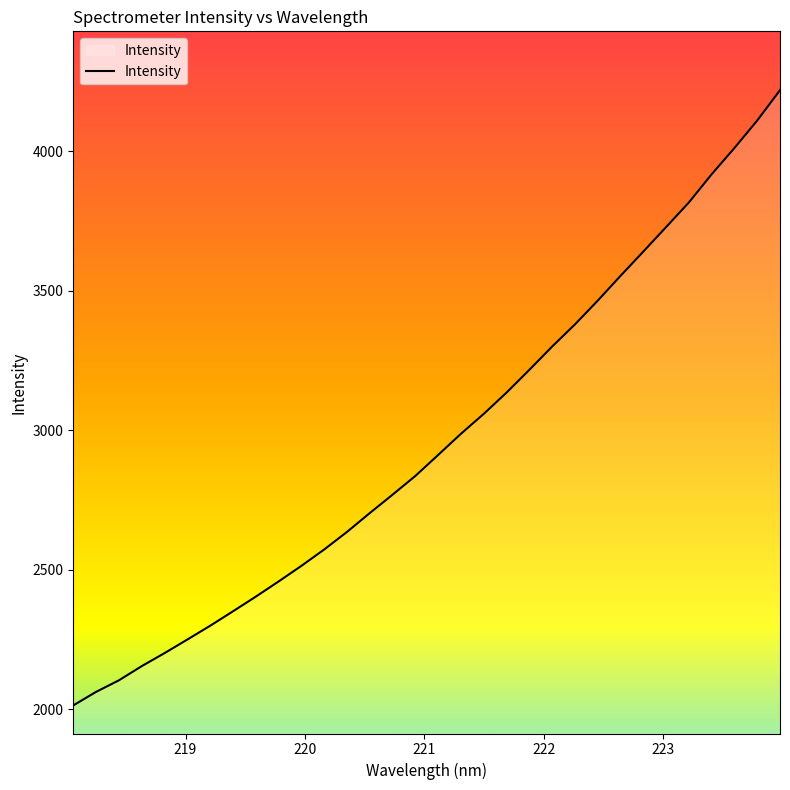

What is the difference between the maximum and minimum values?

2204.5